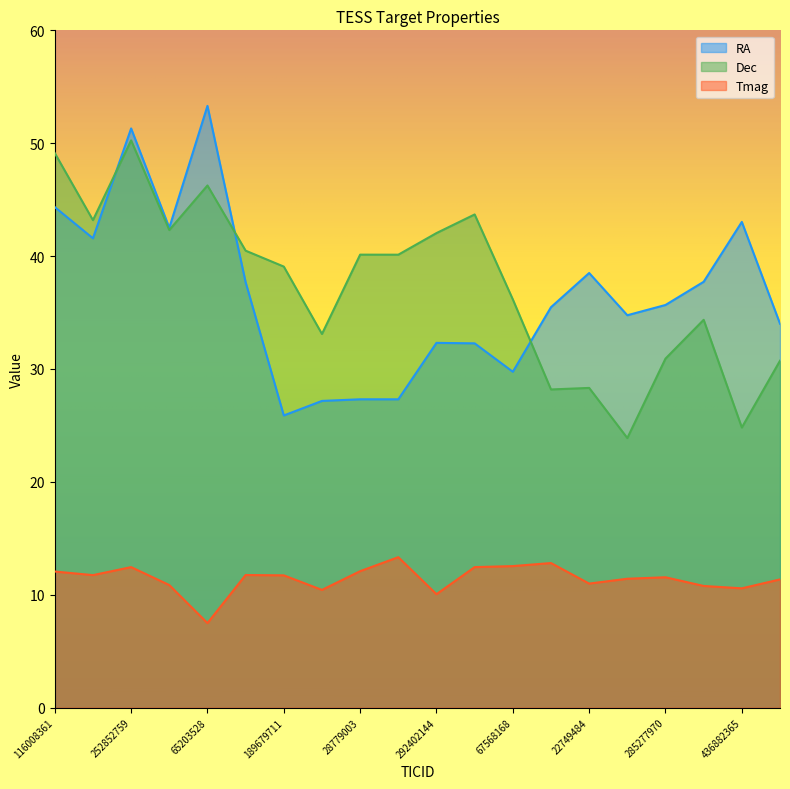

Which category has the highest value across all series?

65203528